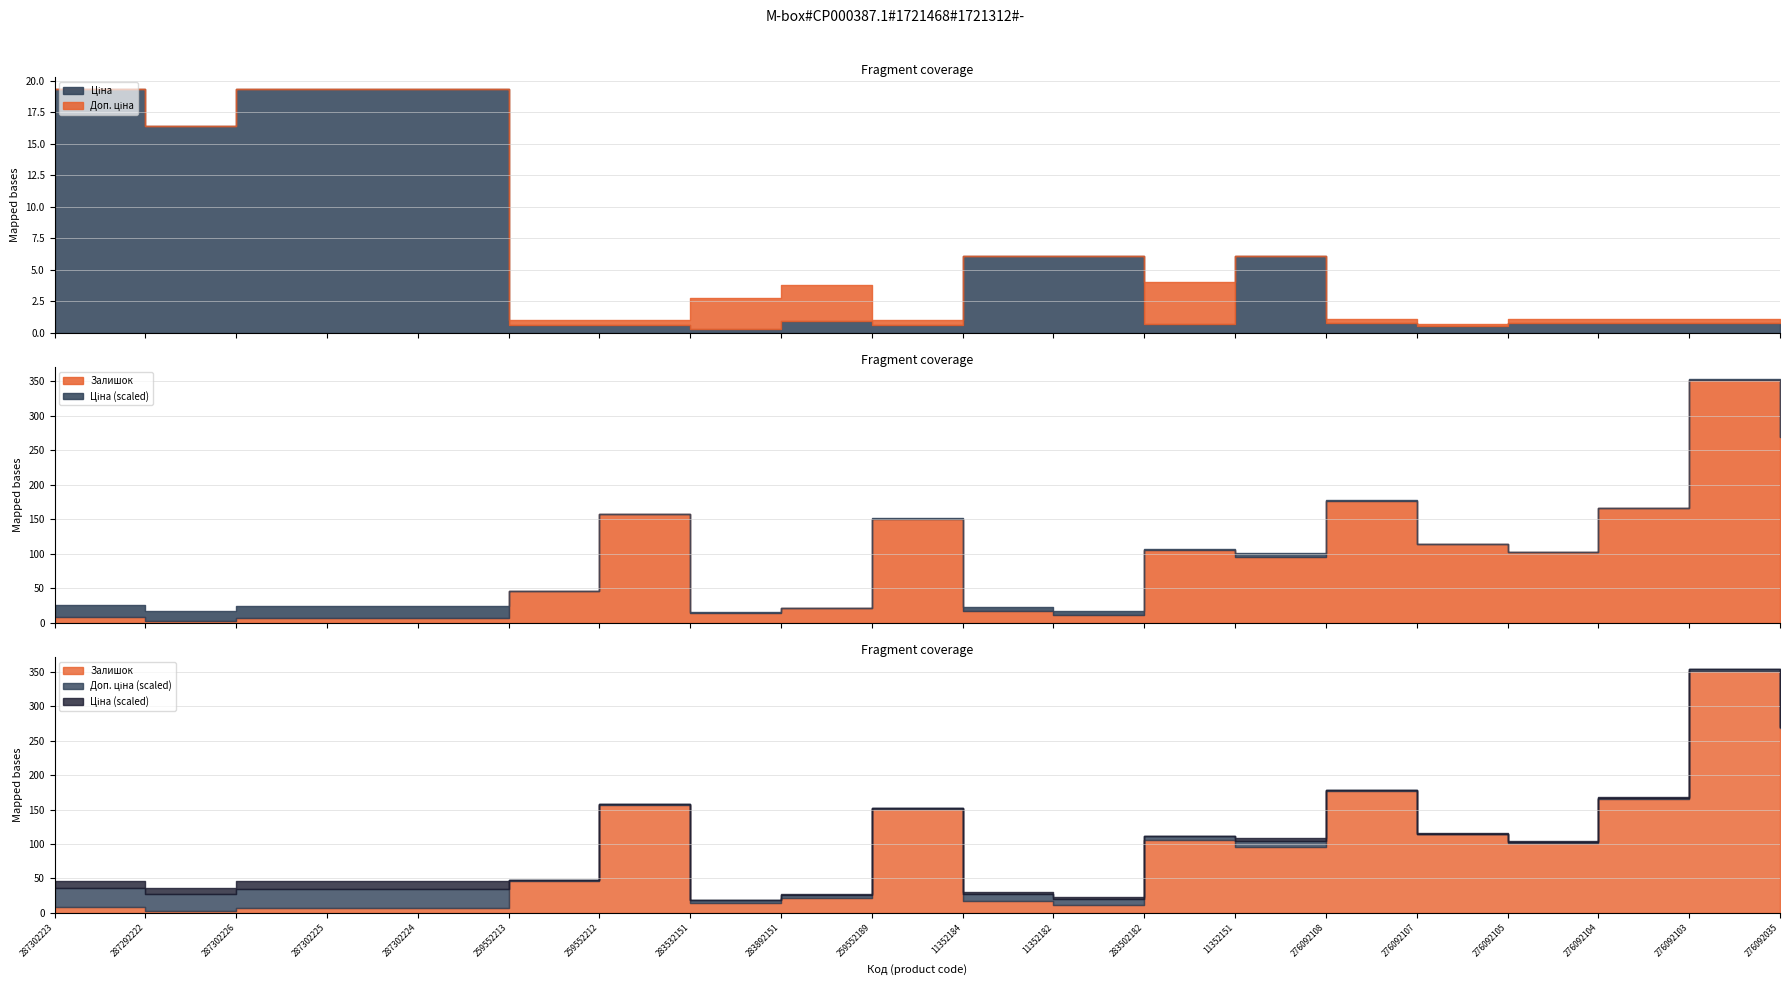

True or false: Ціна and Доп. ціна intersect in this chart.

False